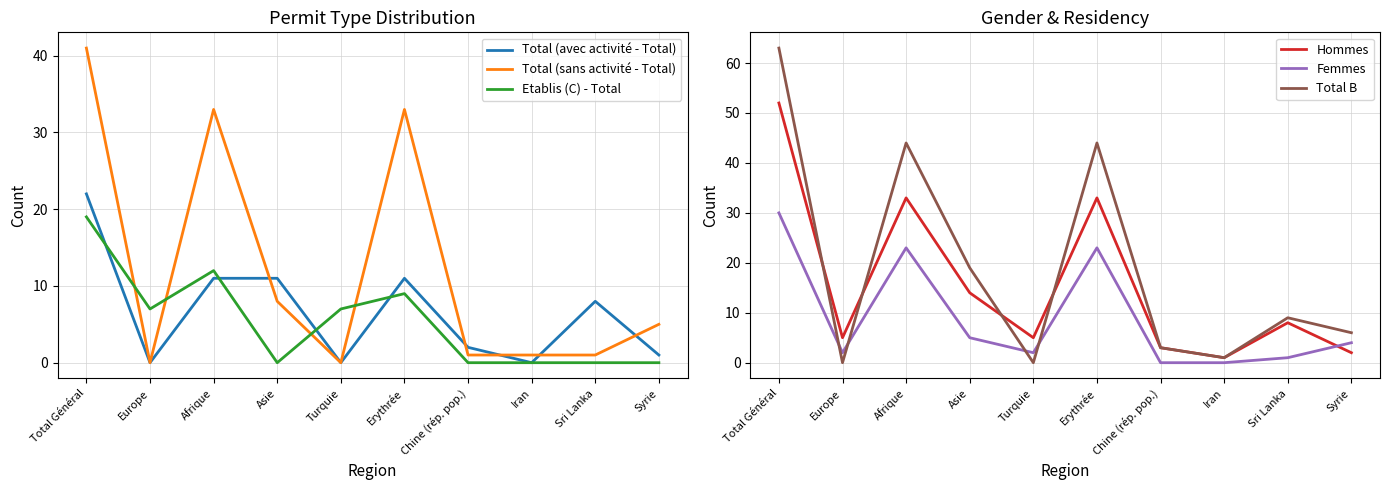

The Total (avec activité - Total) series shows -8 at Iran. True or false?

False